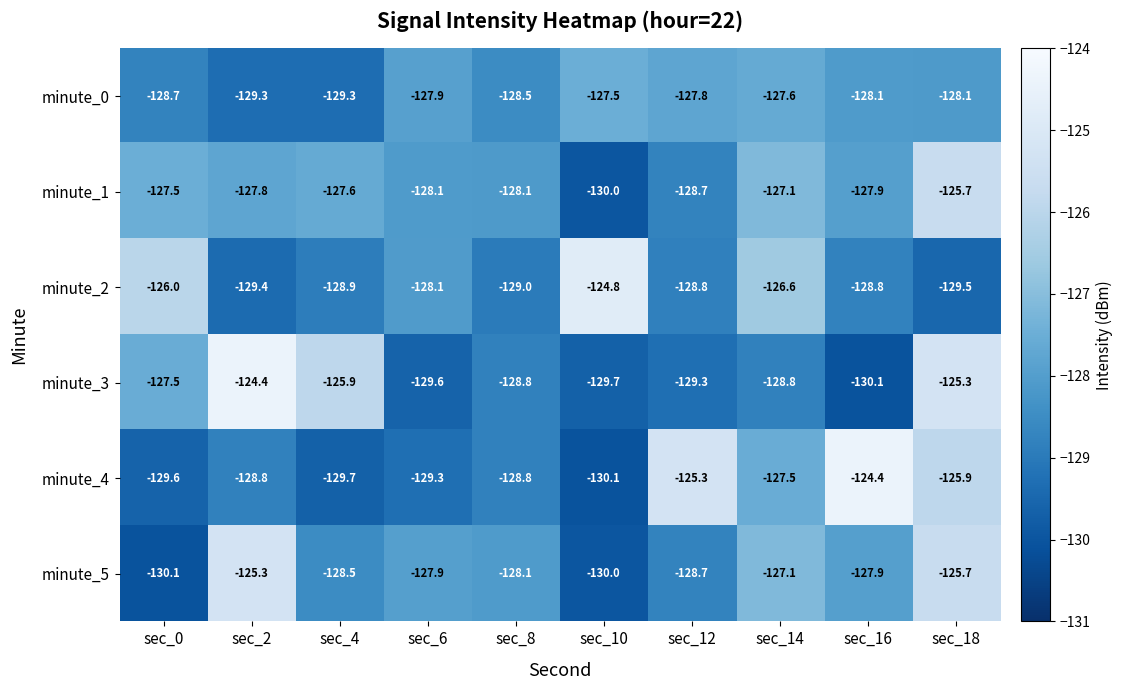

Is it true that minute_4 equals -127.5 at sec_14?

True